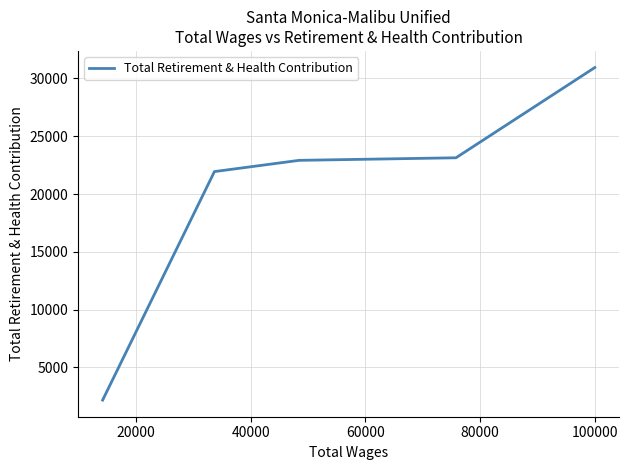

What is the greatest value displayed?

30944